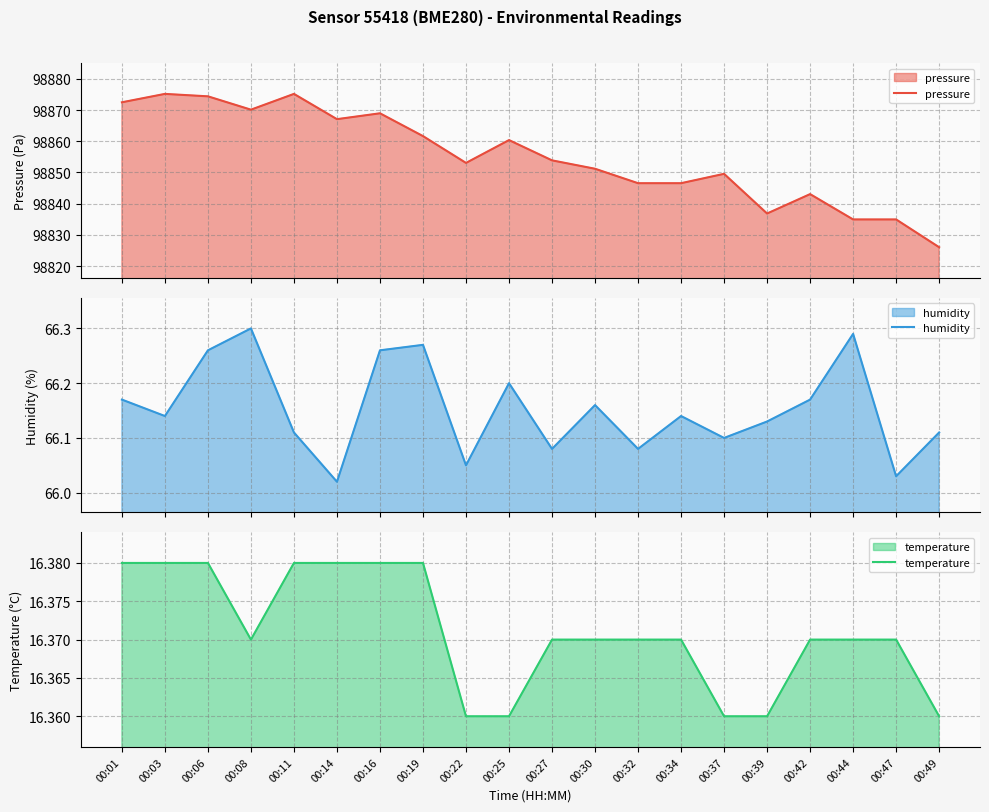

True or false: temperature has more than 0 points higher than both neighbors.

False